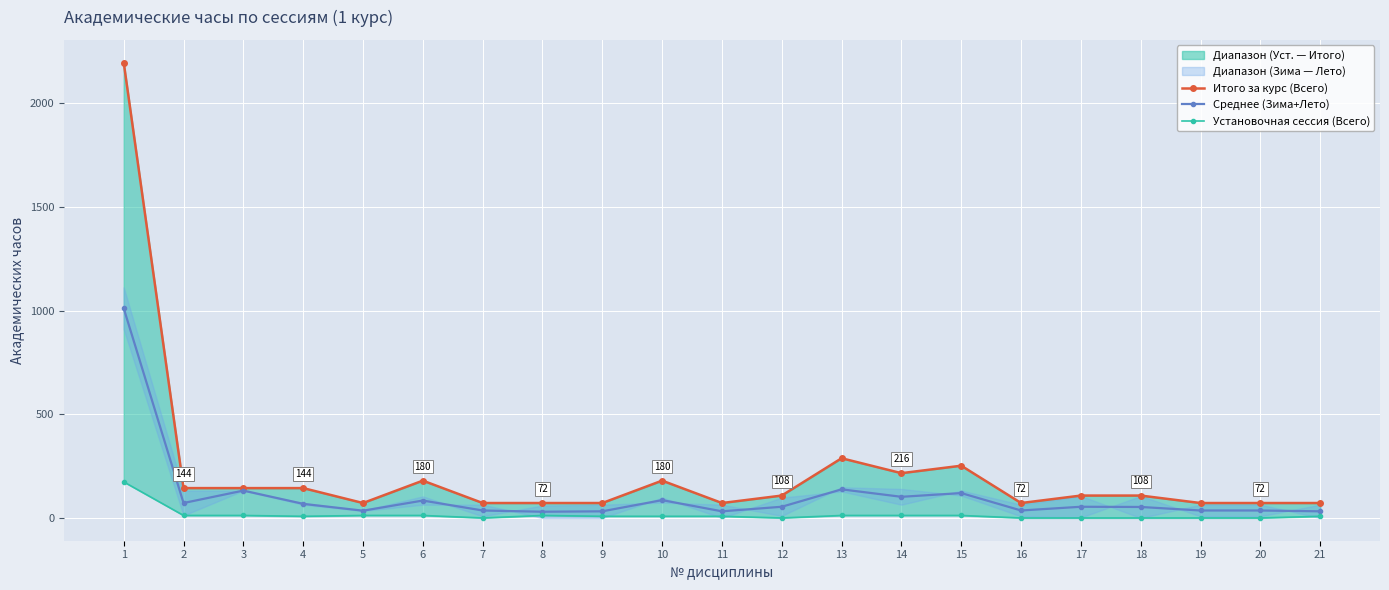

Reading right to left, extract all data points from this chart.

Итого за курс (Всего): 72	72	72	108	108	72	252	216	288	108	72	180	72	72	72	180	72	144	144	144	2196
Среднее (Зима+Лето): 32	36	36	53	54	36	120	102	138	54	32	86	32	30	36	84	35	68	132	72	1011
Установочная сессия (Всего): 8	0	0	0	0	0	12	12	12	0	8	8	8	12	0	12	12	8	12	12	174